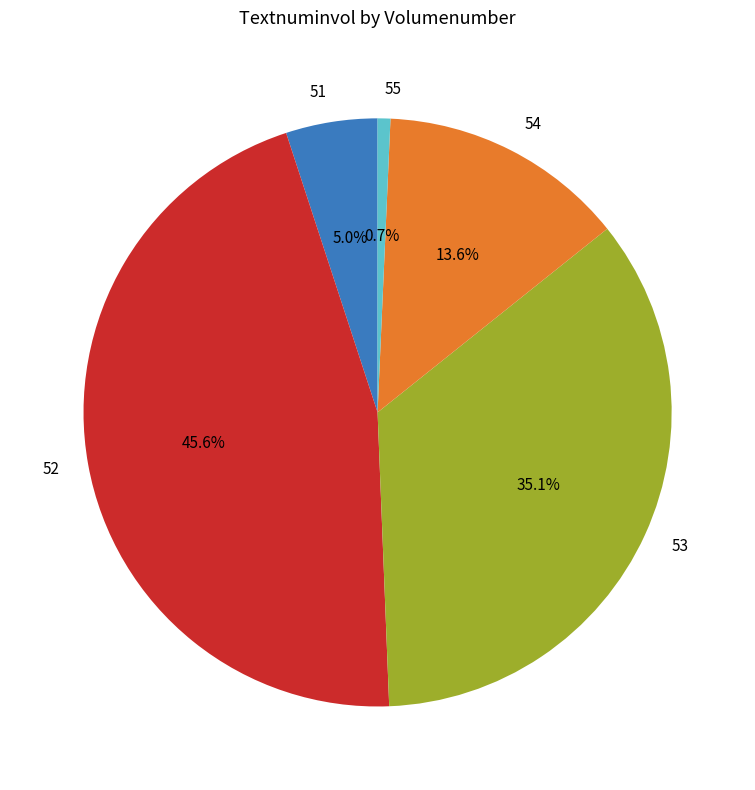

Count the number of slices in the pie.

5